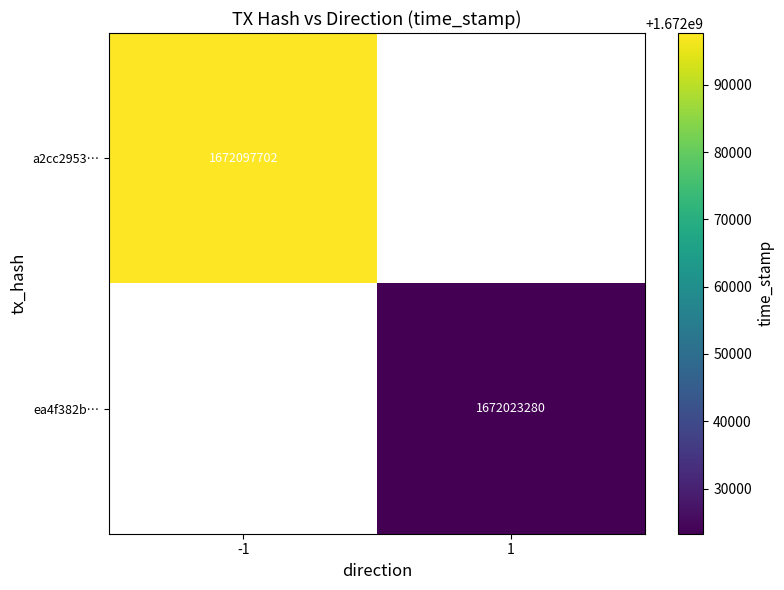

The a2cc2953… series shows 2529935312 at -1. True or false?

False